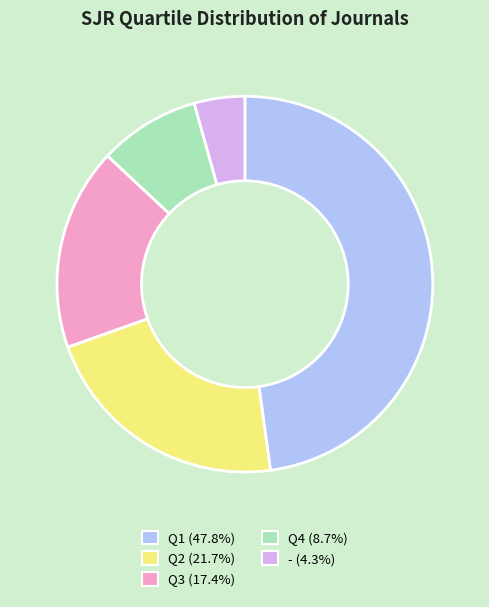

Is Q4 the majority of the pie?

No